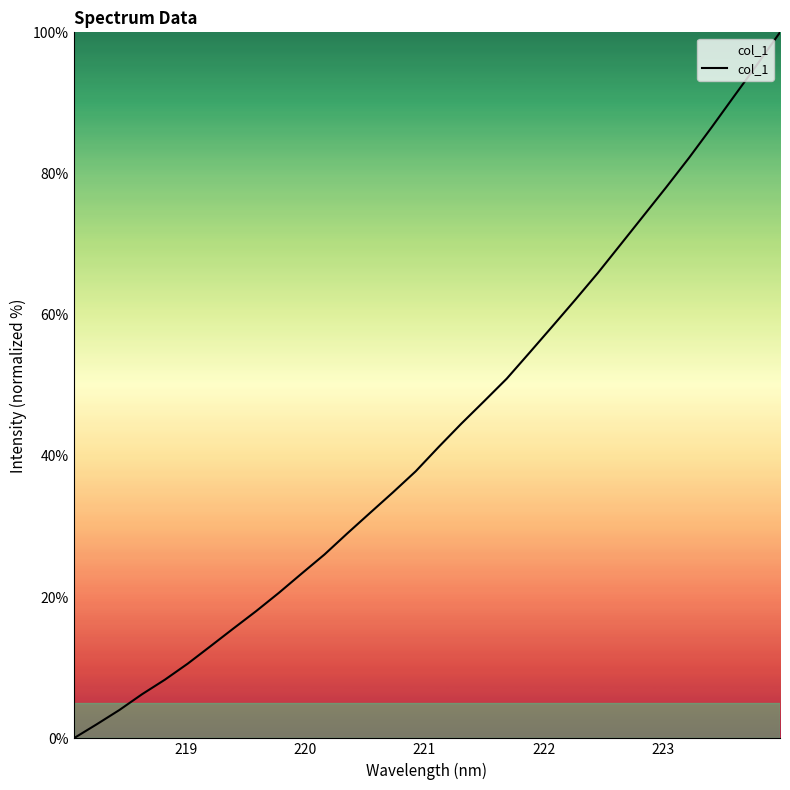

What is the greatest value displayed?

100.0